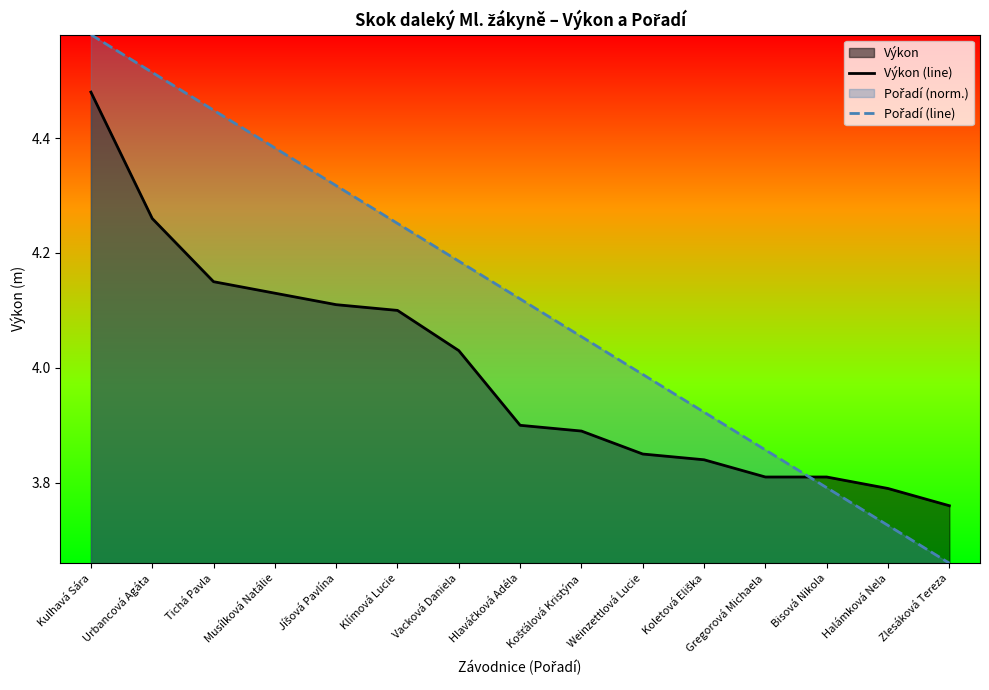

What is the label of the 1st point from the right?

Zlesáková Tereza